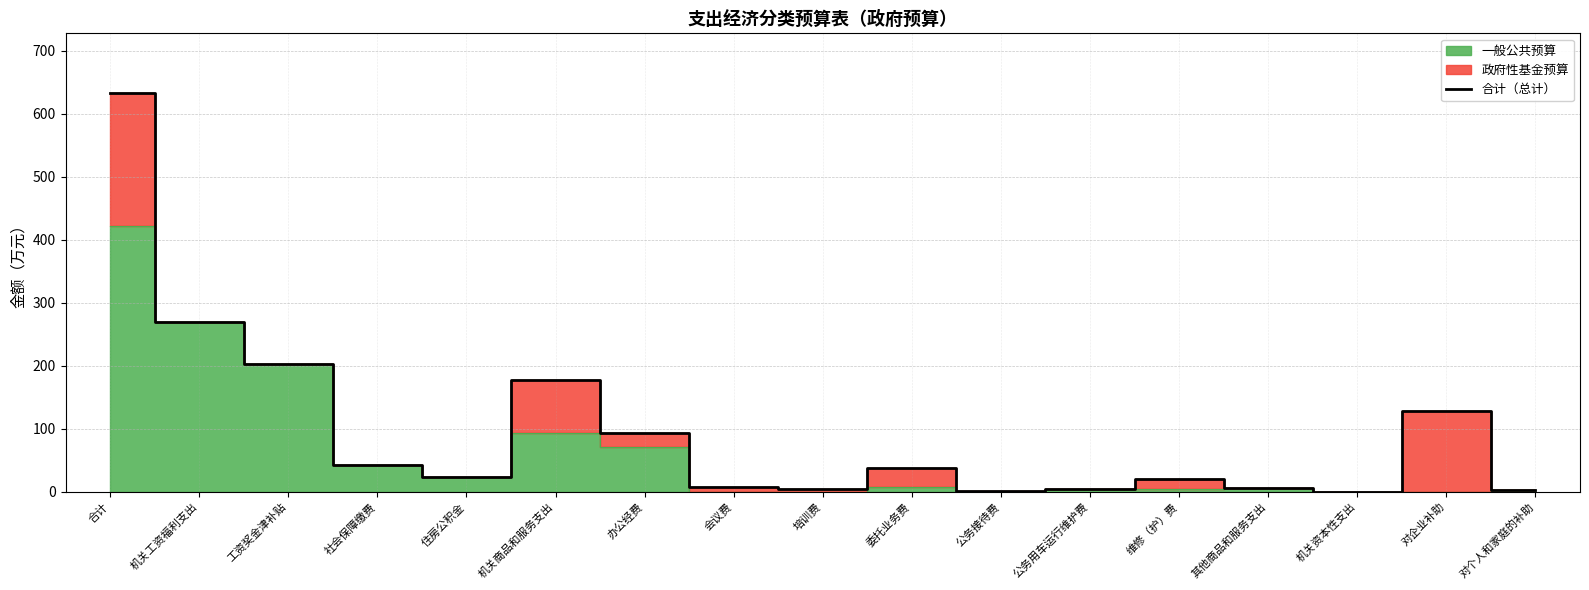

What is the change in value from 社会保障缴费 to 机关商品和服务支出?

+134.4